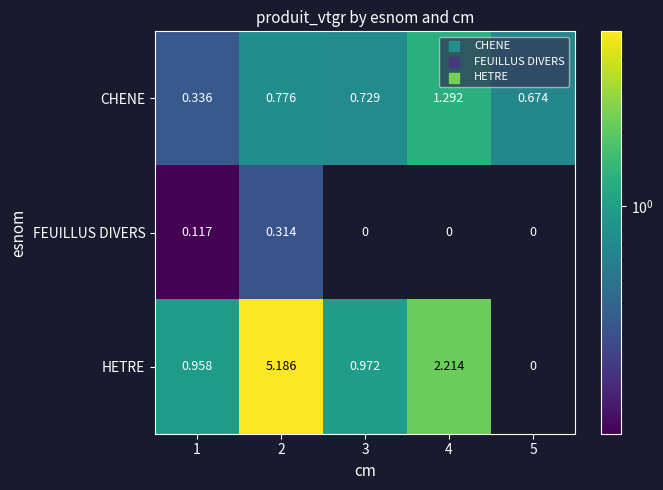

Which series changed the most between 3 and 5?

HETRE